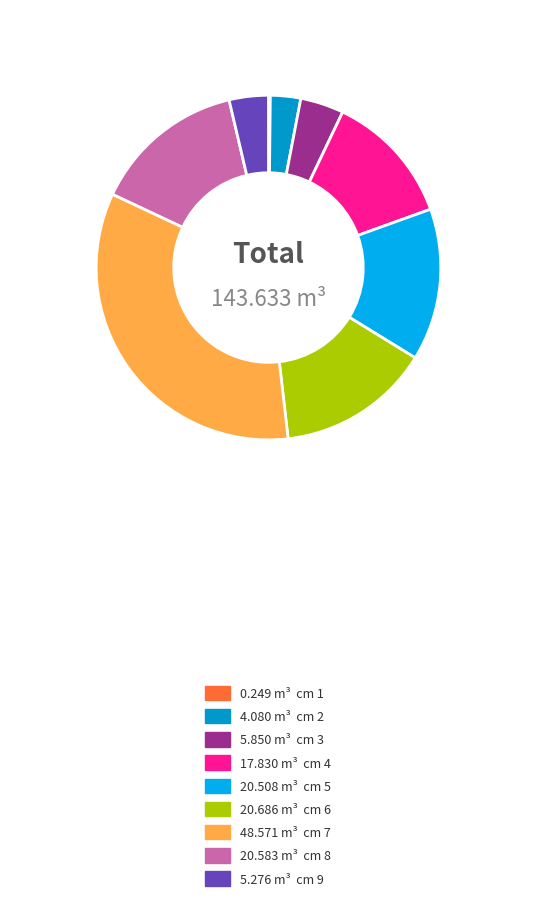

Is there a majority slice in this chart?

No